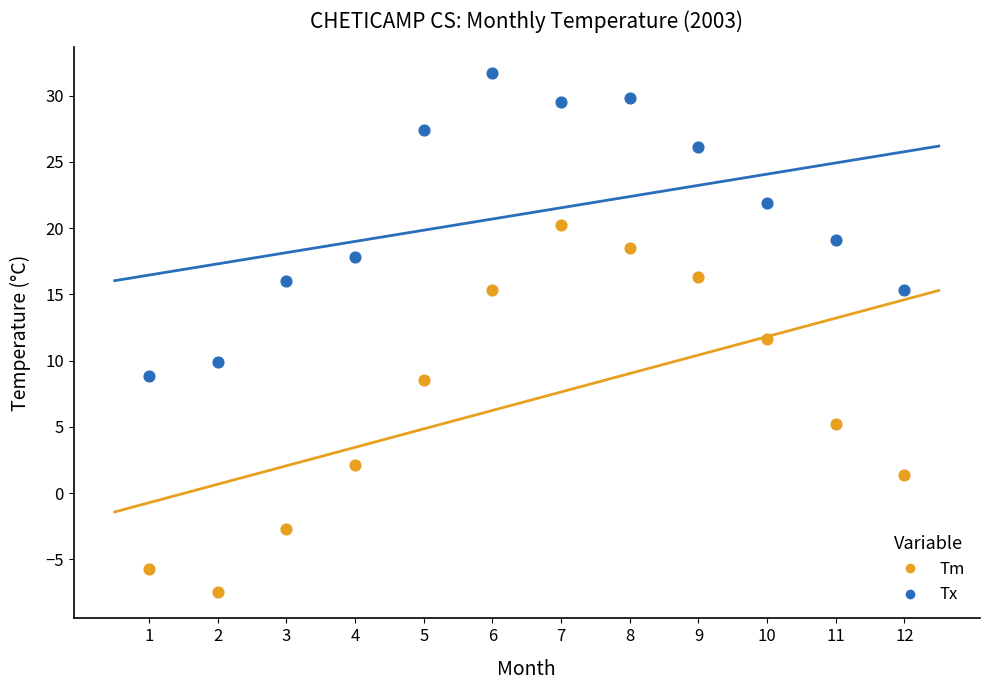

Which series contains the lowest Y value?

Tm